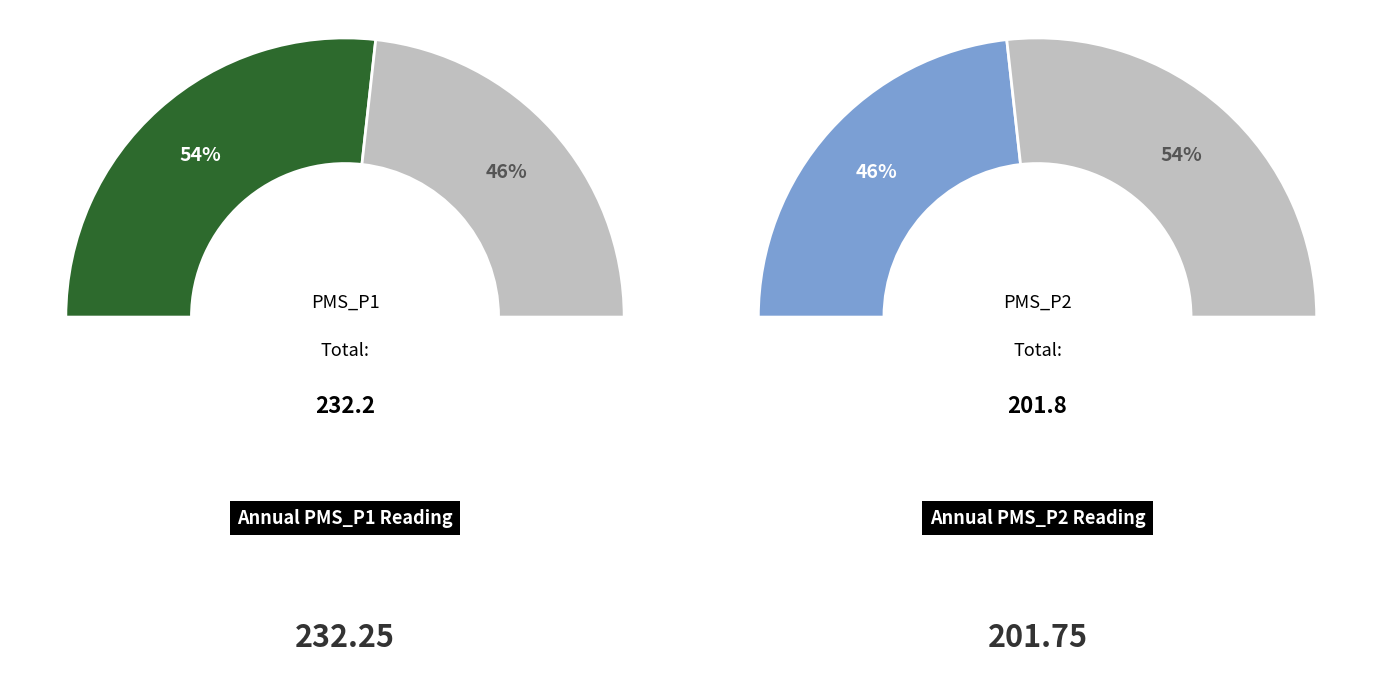

Is 5 the majority of the pie?

No